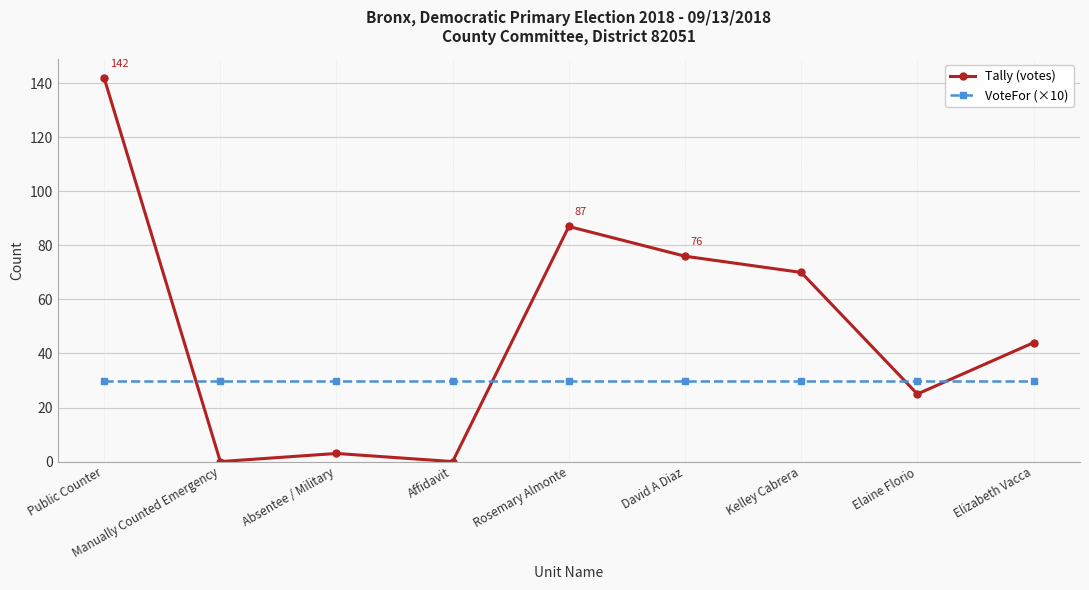

True or false: Tally (votes) and VoteFor (×10) intersect in this chart.

True